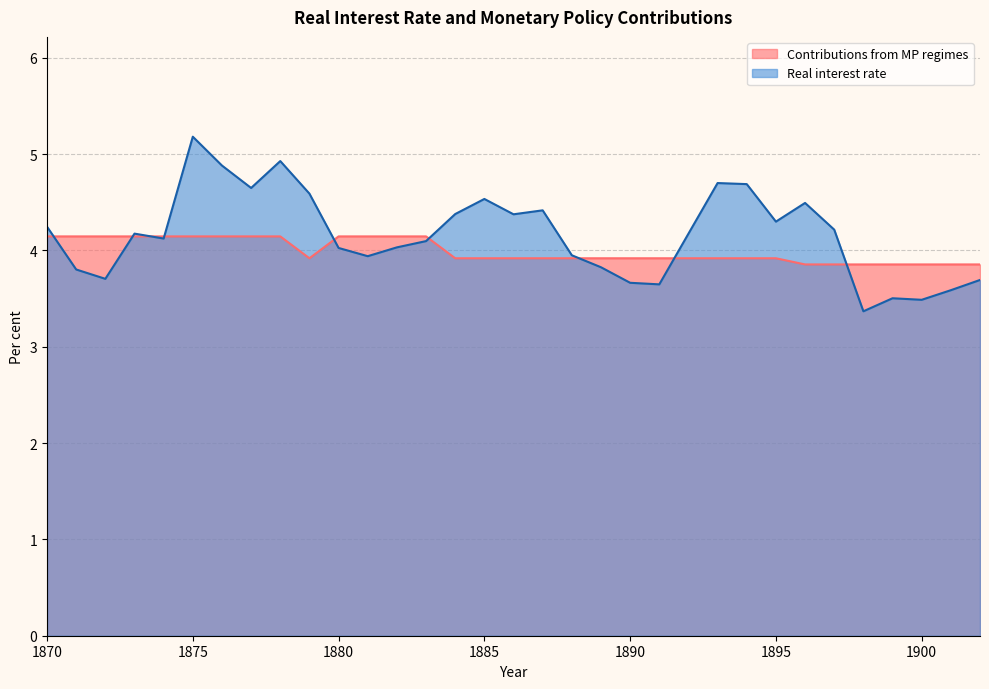

Which series has the widest spread of values?

Real interest rate